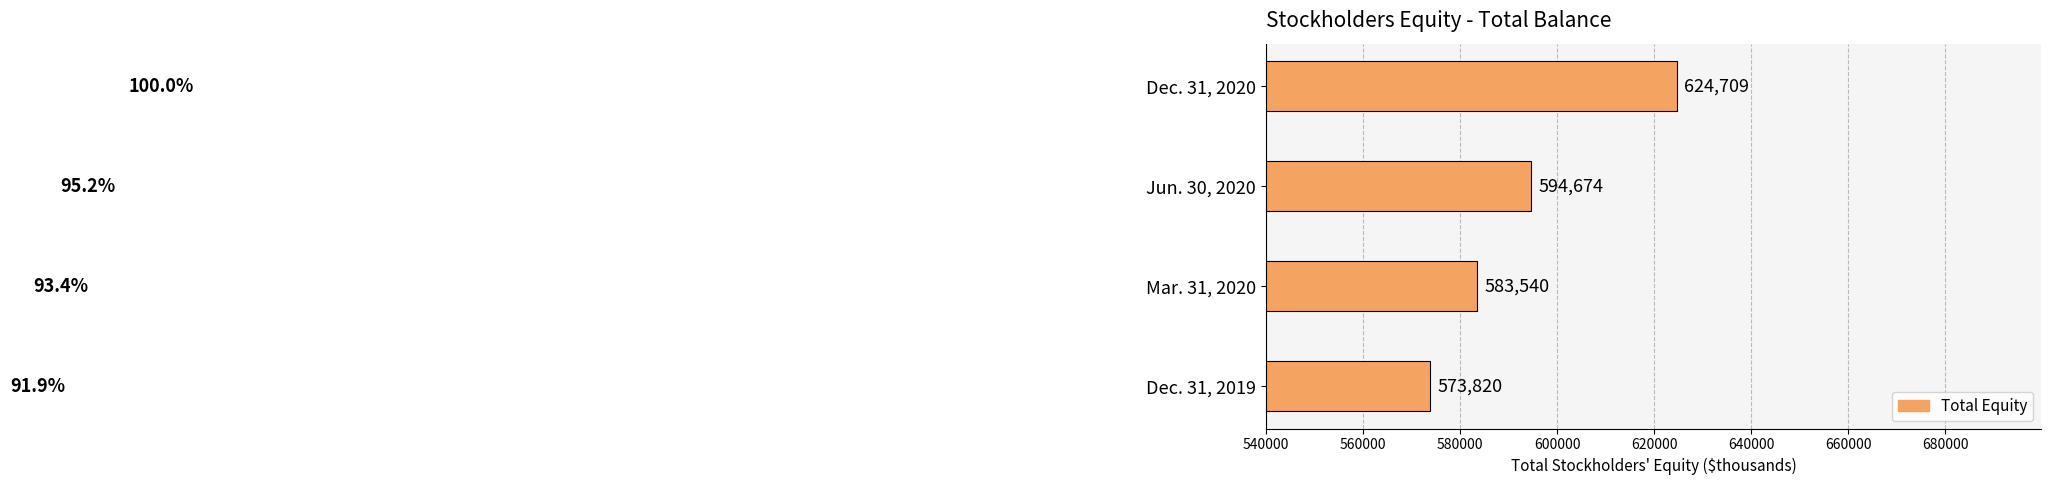

What is the smallest value displayed?

573820